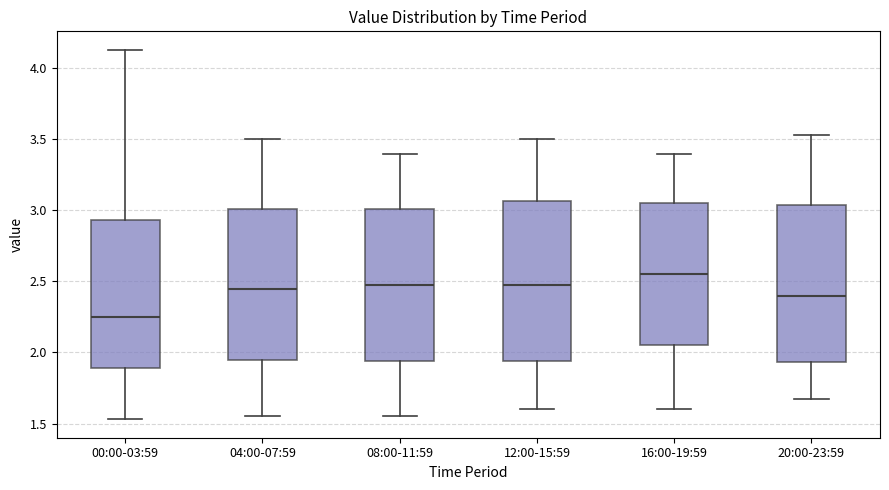

Reading left to right, read every box against the y-axis: the position of its median line, the range the box covers, and the ends of its whiskers. The values are not printed on the chart, so give them approximately, as read against the axis.

00:00-03:59: median 2.25, box 1.90 to 2.95, whiskers 1.55 to 4.15
04:00-07:59: median 2.45, box 1.95 to 3.00, whiskers 1.55 to 3.50
08:00-11:59: median 2.50, box 1.95 to 3.00, whiskers 1.55 to 3.40
12:00-15:59: median 2.50, box 1.95 to 3.05, whiskers 1.60 to 3.50
16:00-19:59: median 2.55, box 2.05 to 3.05, whiskers 1.60 to 3.40
20:00-23:59: median 2.40, box 1.95 to 3.05, whiskers 1.65 to 3.55